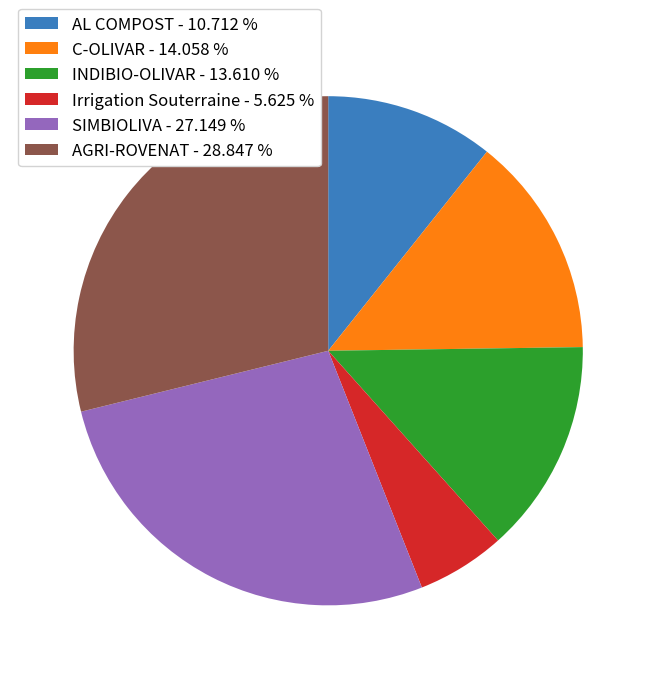

Which has a higher value, AGRI-ROVENAT - 28.847 % or AL COMPOST - 10.712 %?

AGRI-ROVENAT - 28.847 %